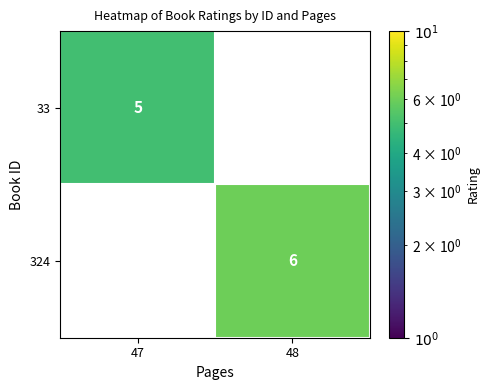

What is the spread (max minus min) of values at 48?

6